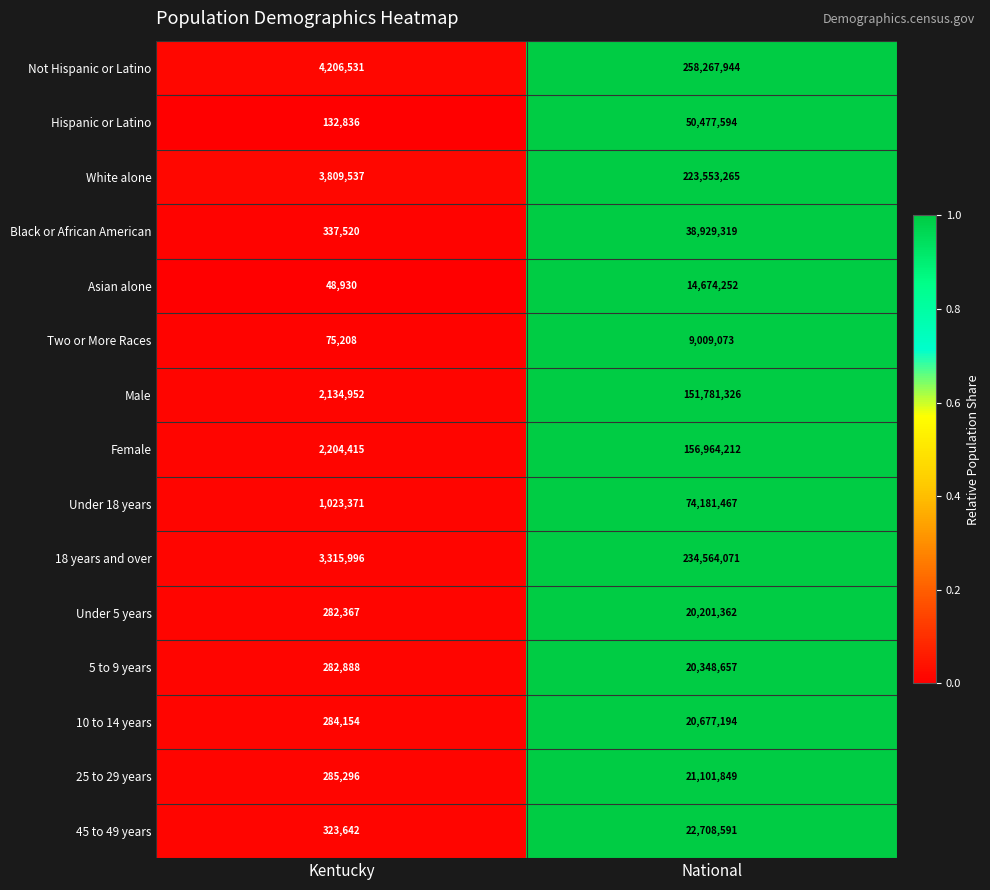

Is it true that Under 18 years equals 74181467 at National?

True